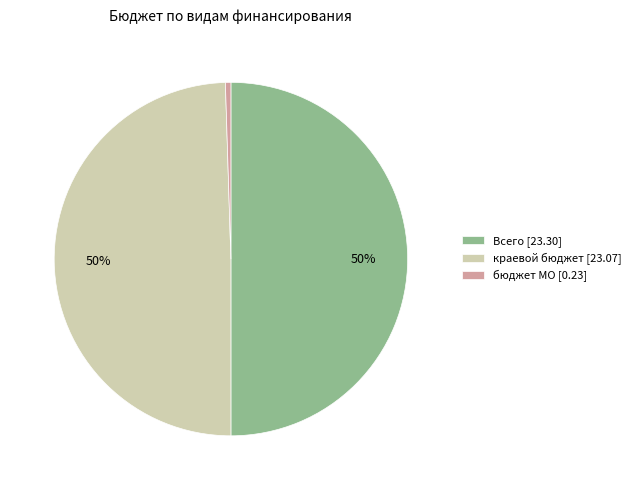

Combined, do краевой бюджет [23.07] and Всего [23.30] account for over 50%?

Yes